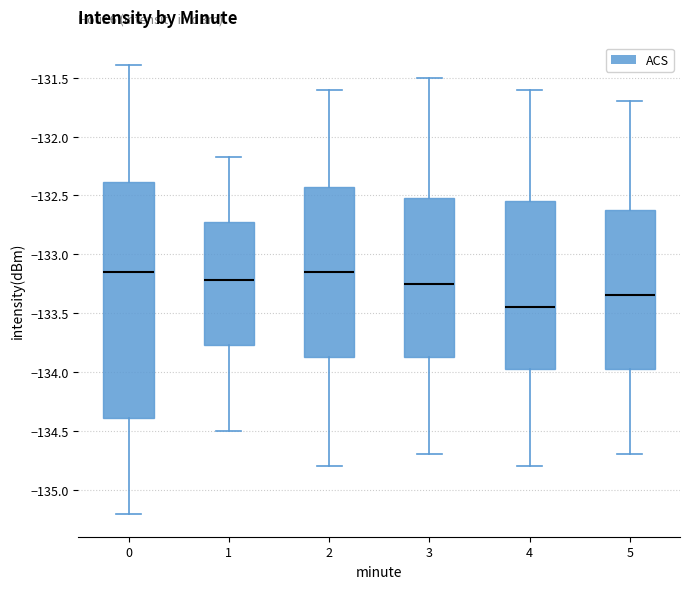

Reading left to right, transcribe this box plot: for each box, give where its median line is, the range the box spans, and where its two whiskers end, as read against the y-axis. The values are not printed on the chart, so give them approximately, as read against the axis.

0: median -133.15, box -134.40 to -132.40, whiskers -135.20 to -131.40
1: median -133.20, box -133.75 to -132.70, whiskers -134.50 to -132.15
2: median -133.15, box -133.85 to -132.40, whiskers -134.80 to -131.60
3: median -133.25, box -133.85 to -132.50, whiskers -134.70 to -131.50
4: median -133.45, box -133.95 to -132.55, whiskers -134.80 to -131.60
5: median -133.35, box -133.95 to -132.60, whiskers -134.70 to -131.70